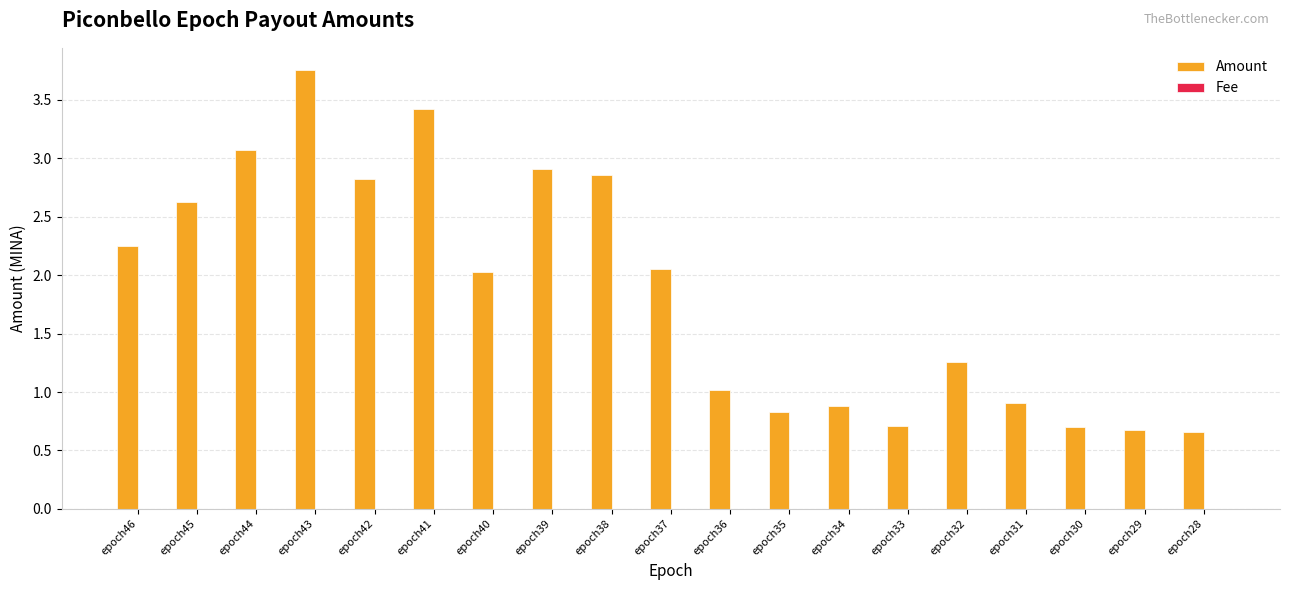

At which category does the chart reach its peak across all series?

epoch43